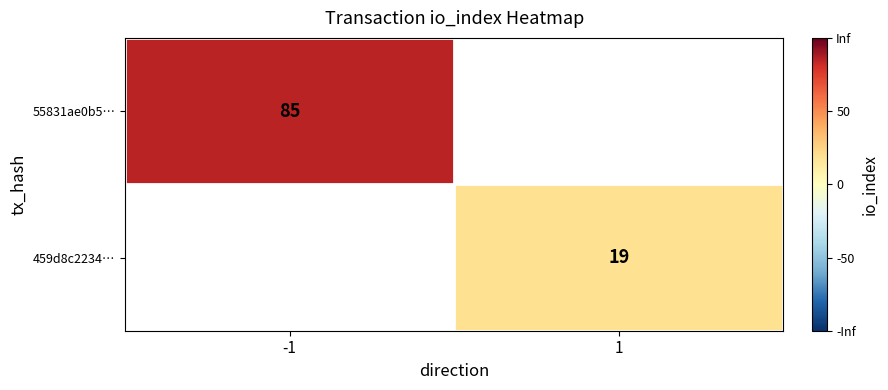

Is it true that 459d8c2234… equals 19 at 1?

True